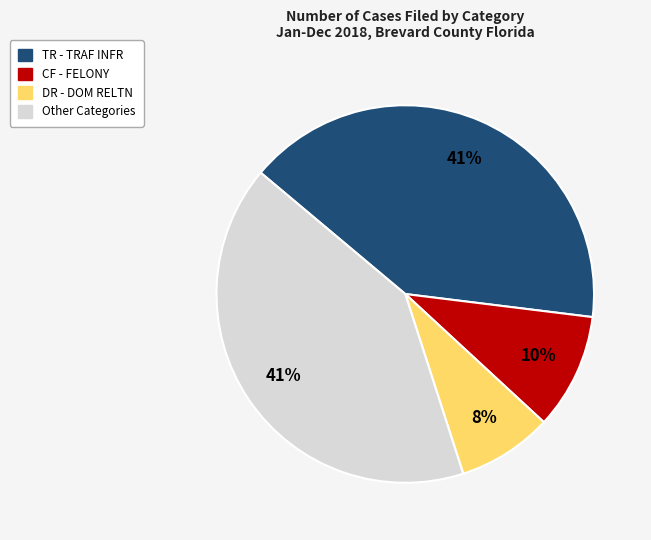

Does any single category account for the majority?

No